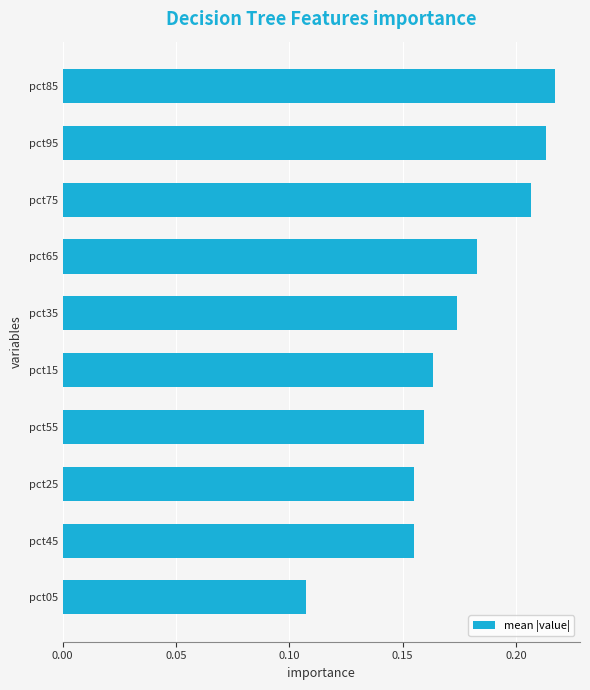

At which category does the chart reach its minimum across all series?

pct05